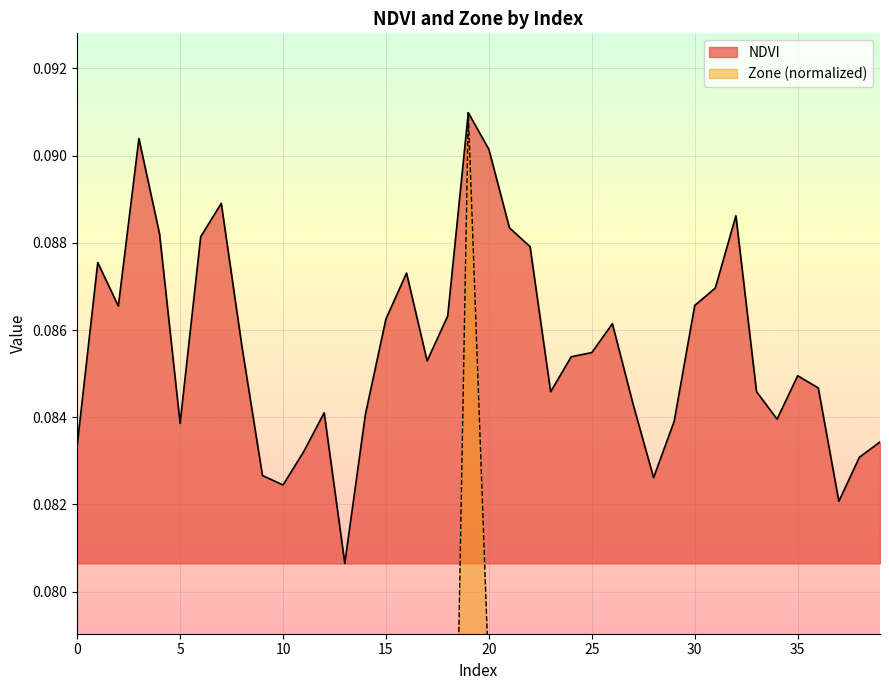

Is it true that Zone equals 0.0 at 0?

False